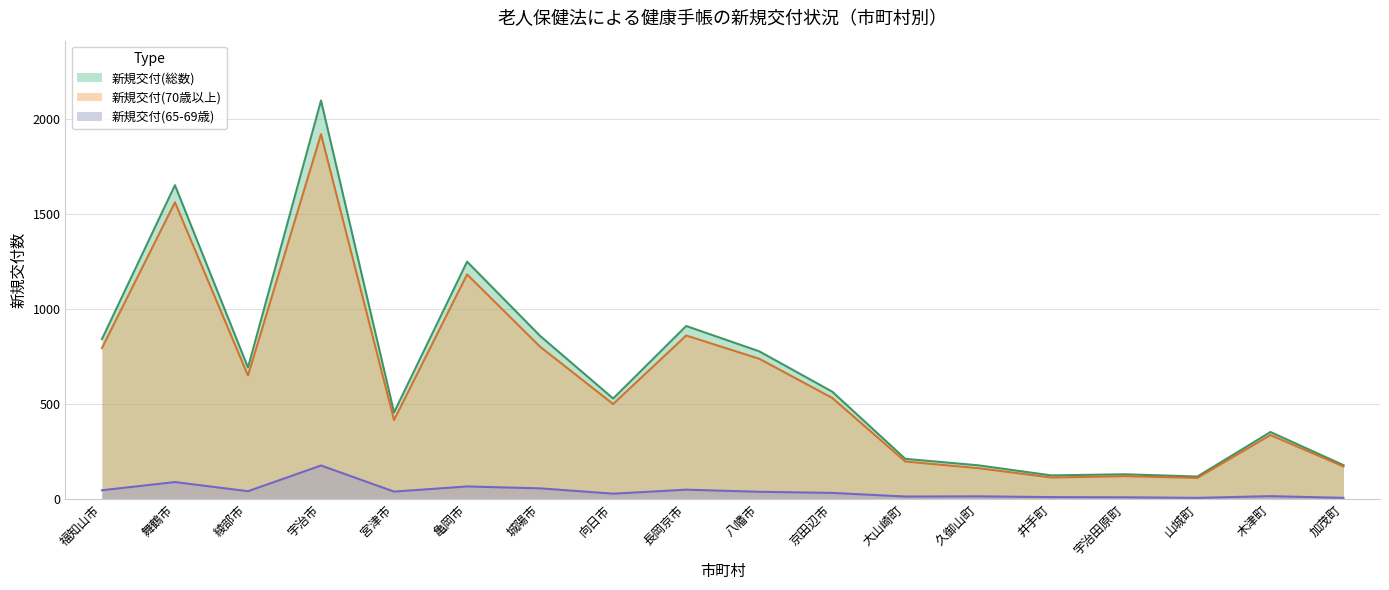

Where does the 新規交付(総数) series first go above 565?

福知山市